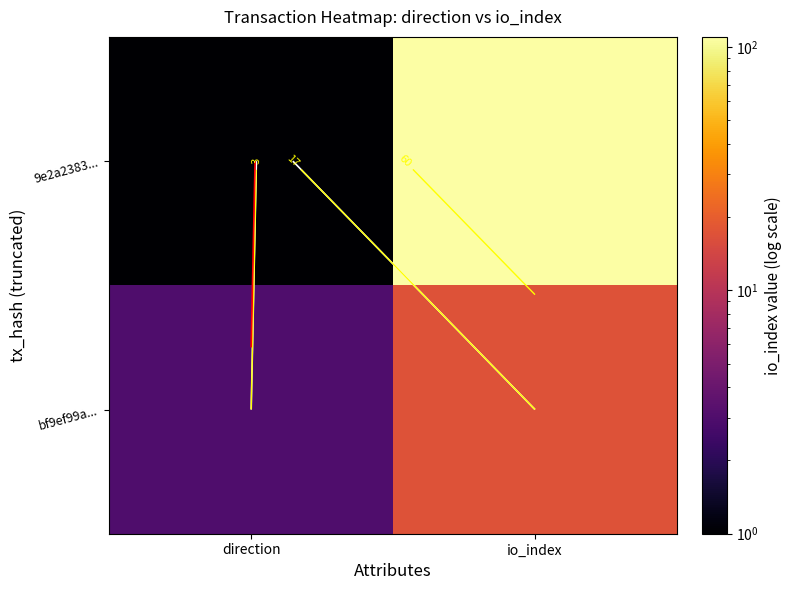

How many values in the 9e2a2383... series are below 110?

1